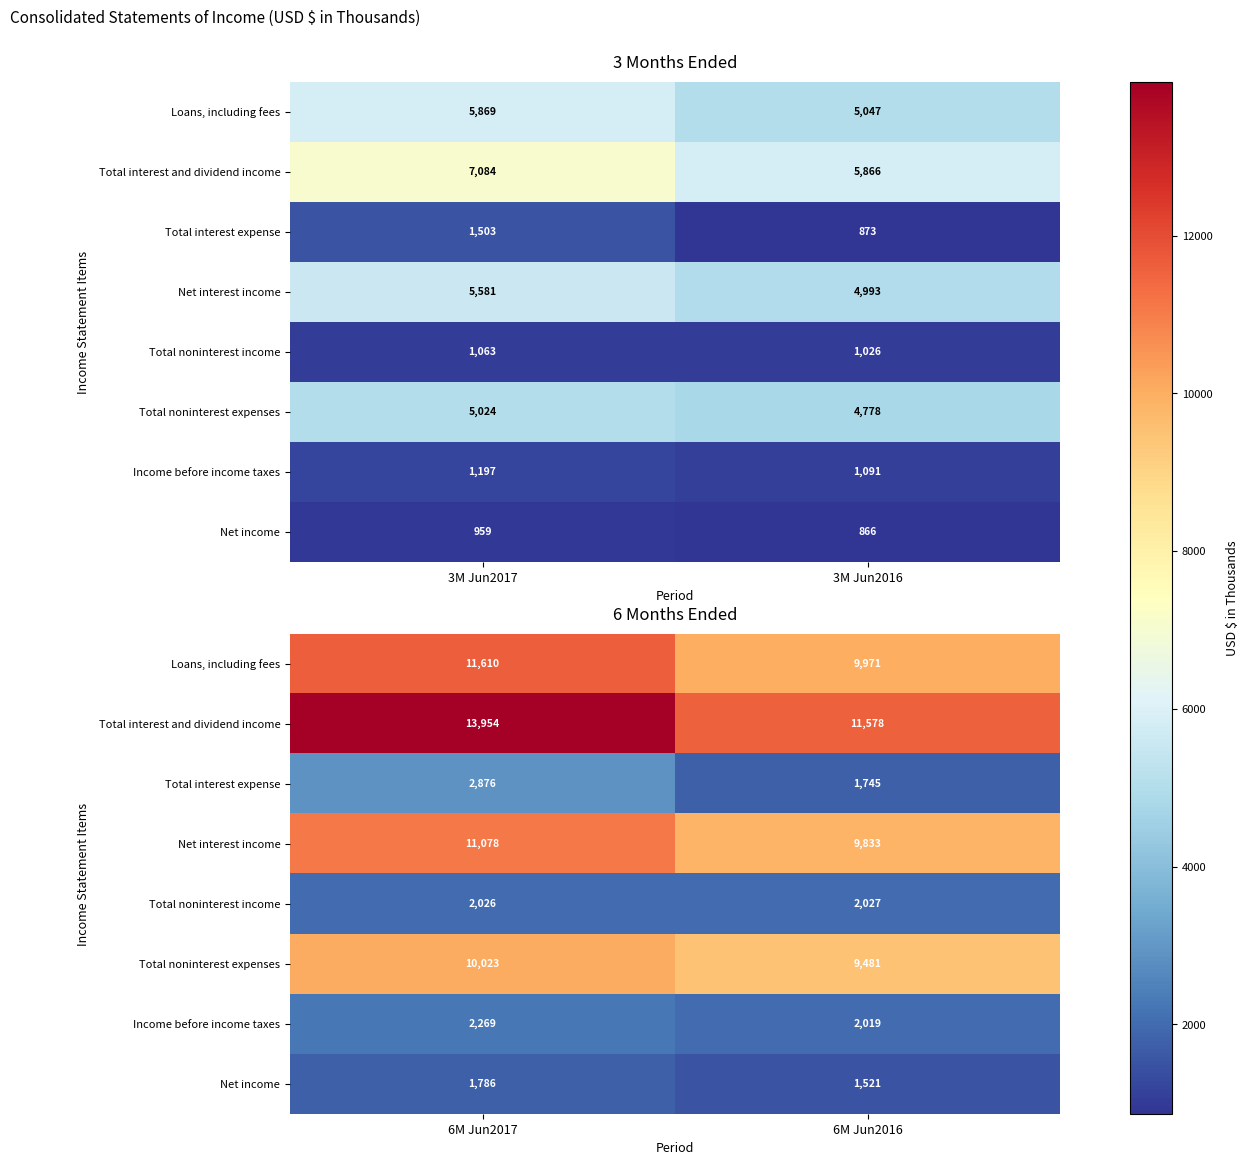

At which category does the chart reach its minimum across all series?

6M Jun2016